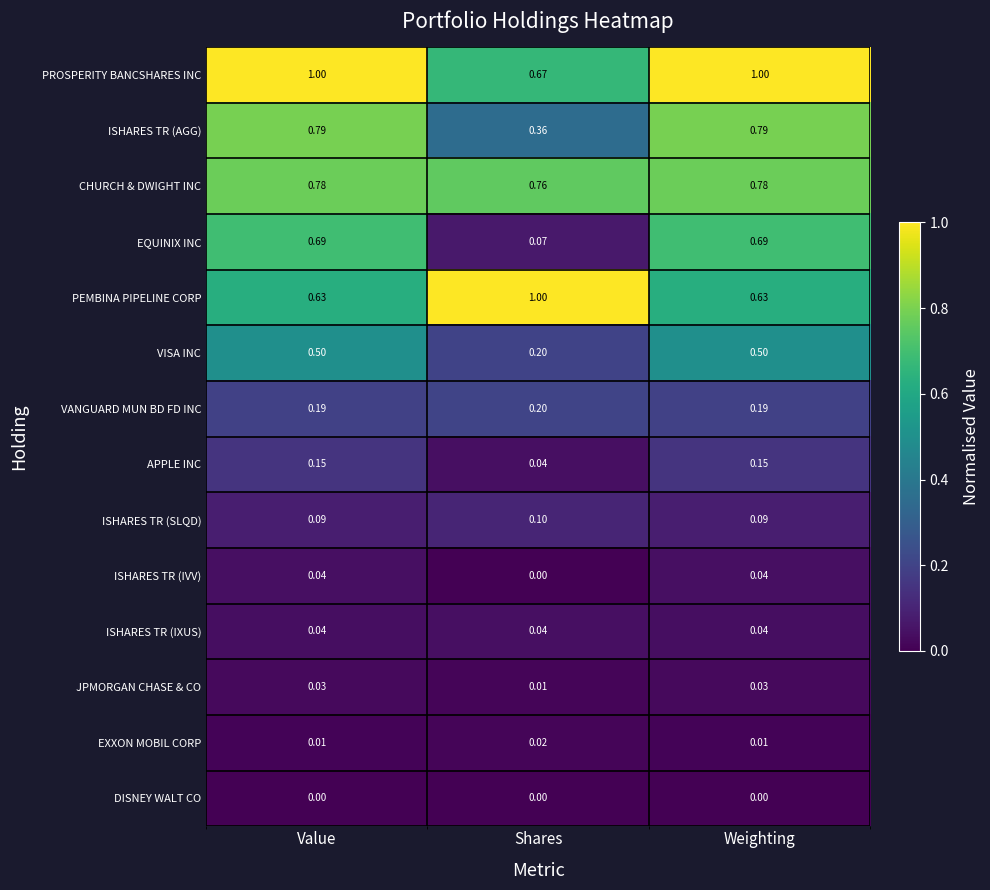

Which series has the largest total across all categories?

PROSPERITY BANCSHARES INC